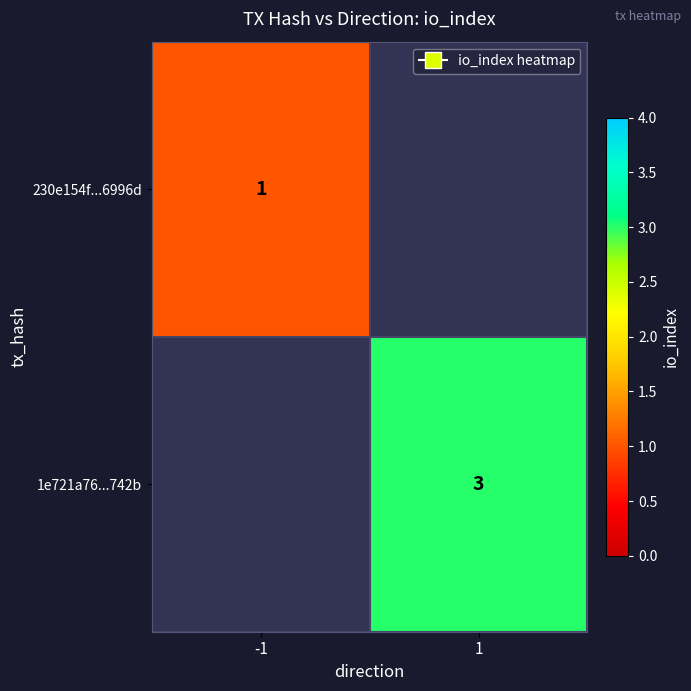

Is it true that 230e154f...6996d equals 1.4 at -1?

False